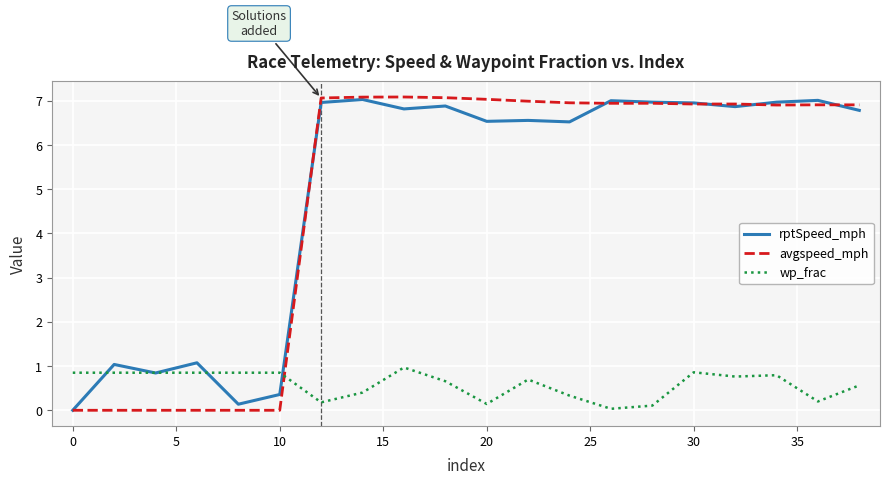

True or false: avgspeed_mph and wp_frac intersect in this chart.

True